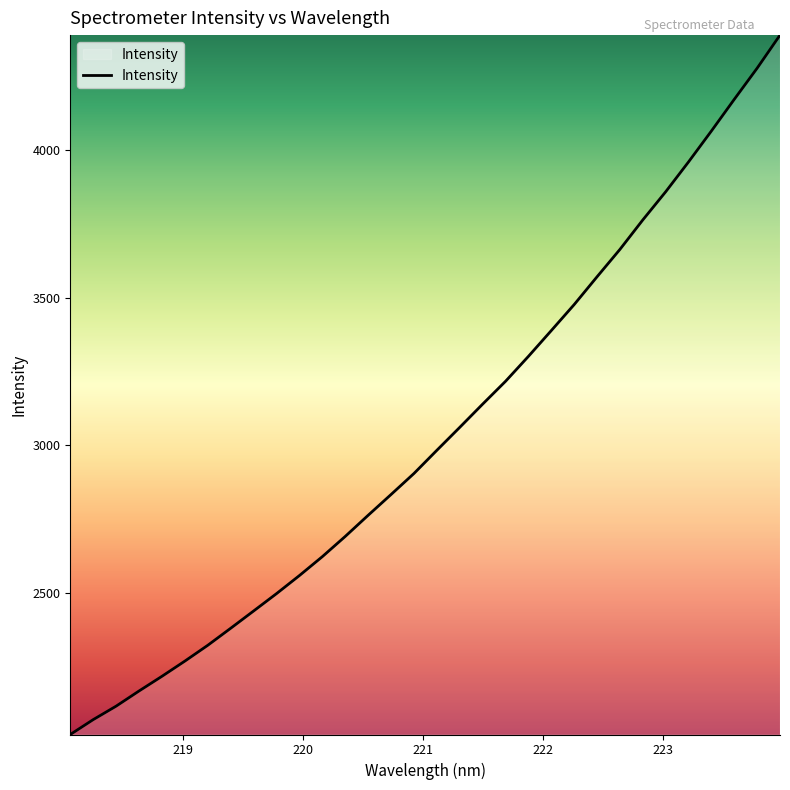

What is the smallest value displayed?

2019.1